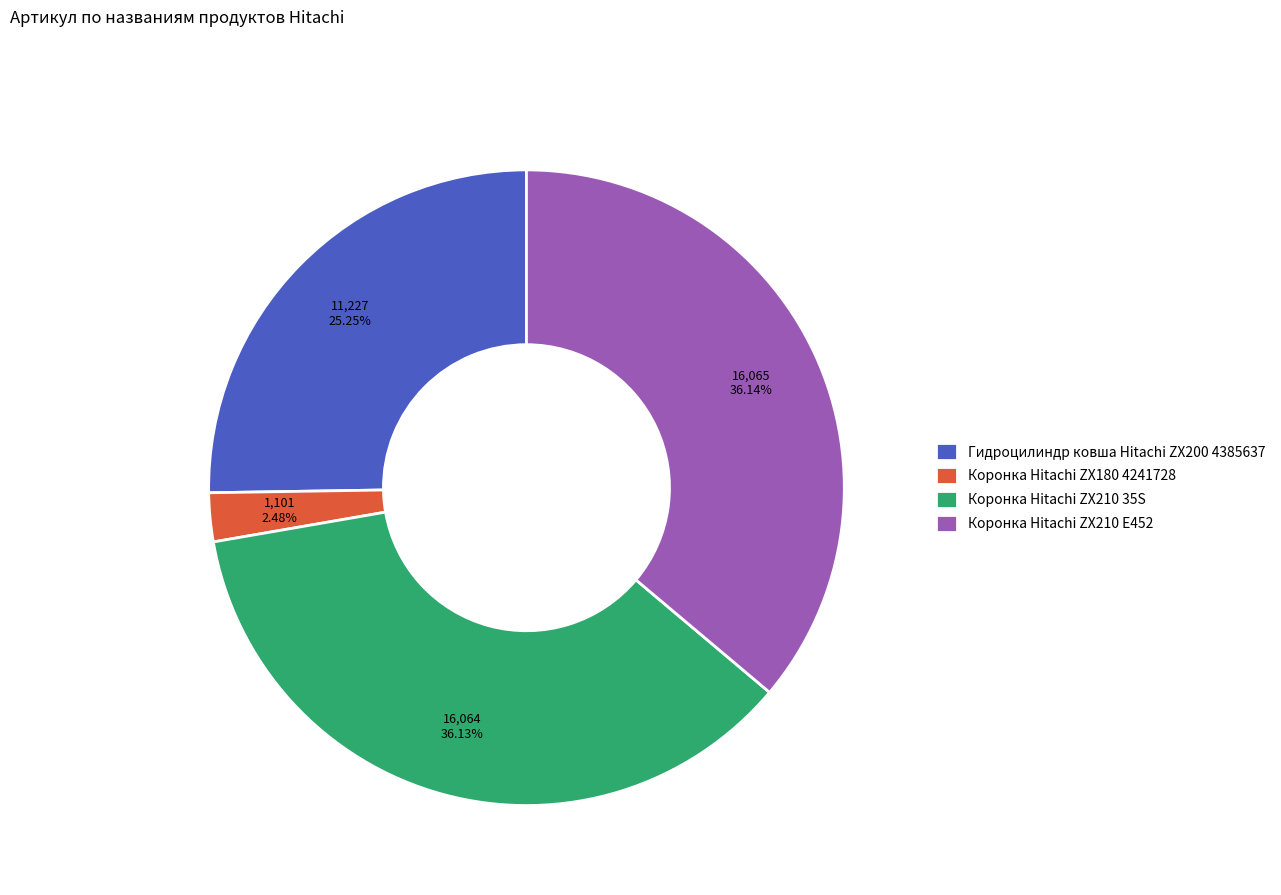

Does Коронка Hitachi ZX210 35S represent more than half of the total?

No